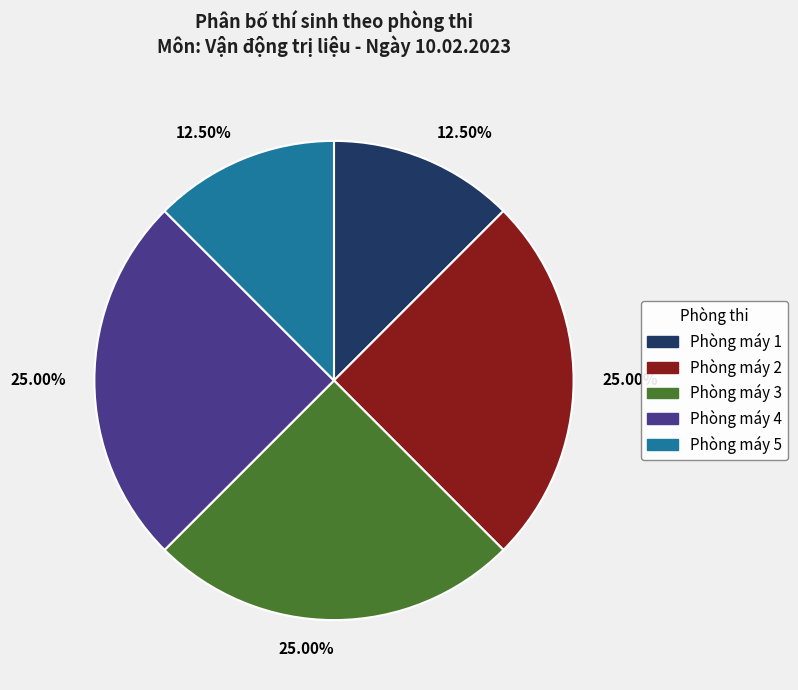

How many slices are in this pie chart?

5